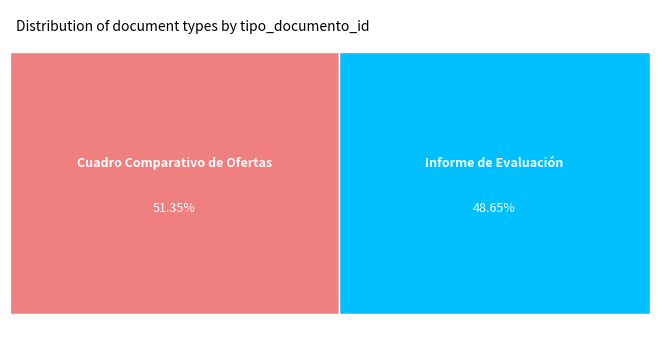

True or false: Cuadro Comparativo de Ofertas accounts for 51% of the total.

True